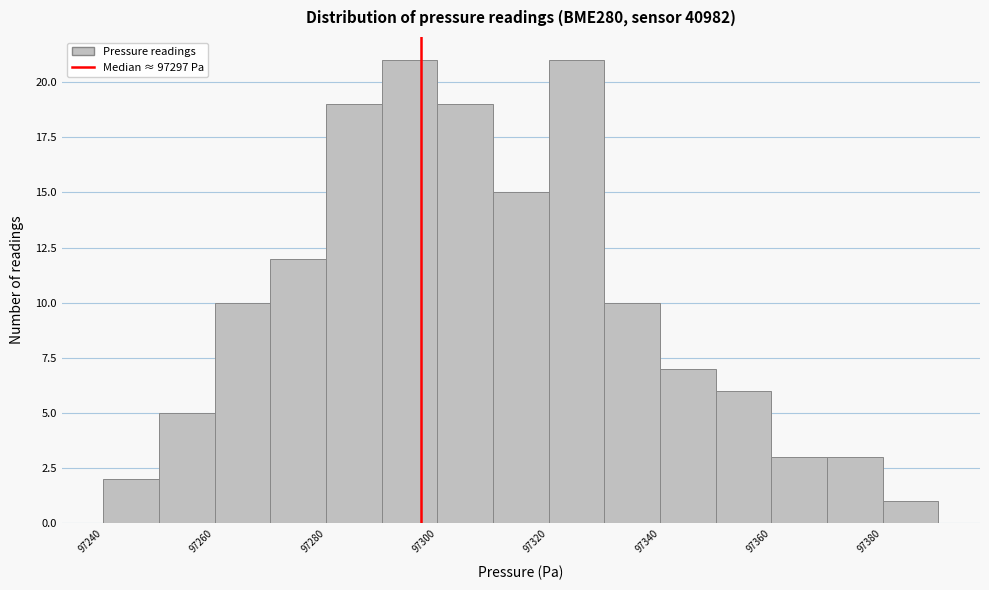

What is the height of the bar covering 97270 to 97280 on the x-axis? The values are not printed on the chart, so give them approximately, as read against the axis.

12